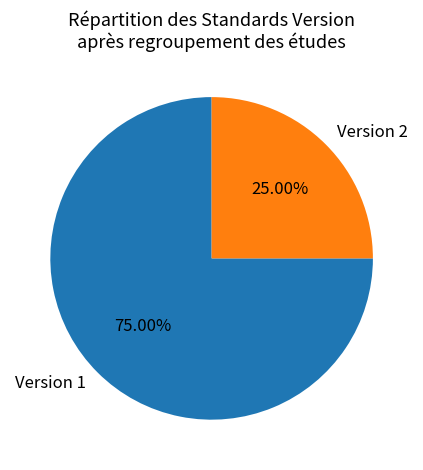

Rank the categories by value from highest to lowest.

Version 1, Version 2